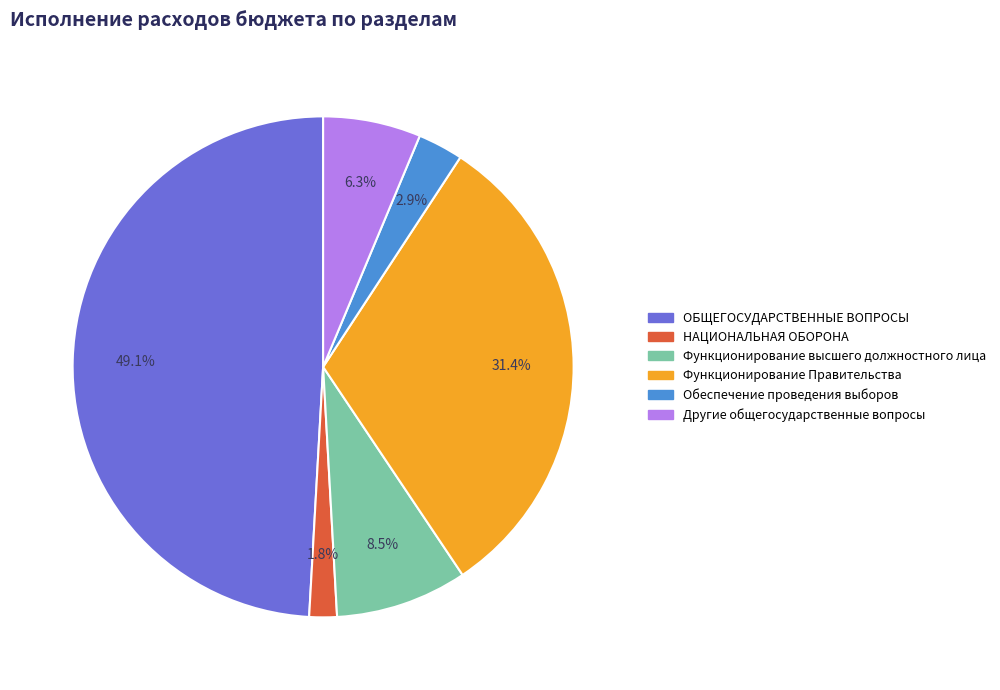

True or false: Обеспечение проведения выборов accounts for 8% of the total.

False